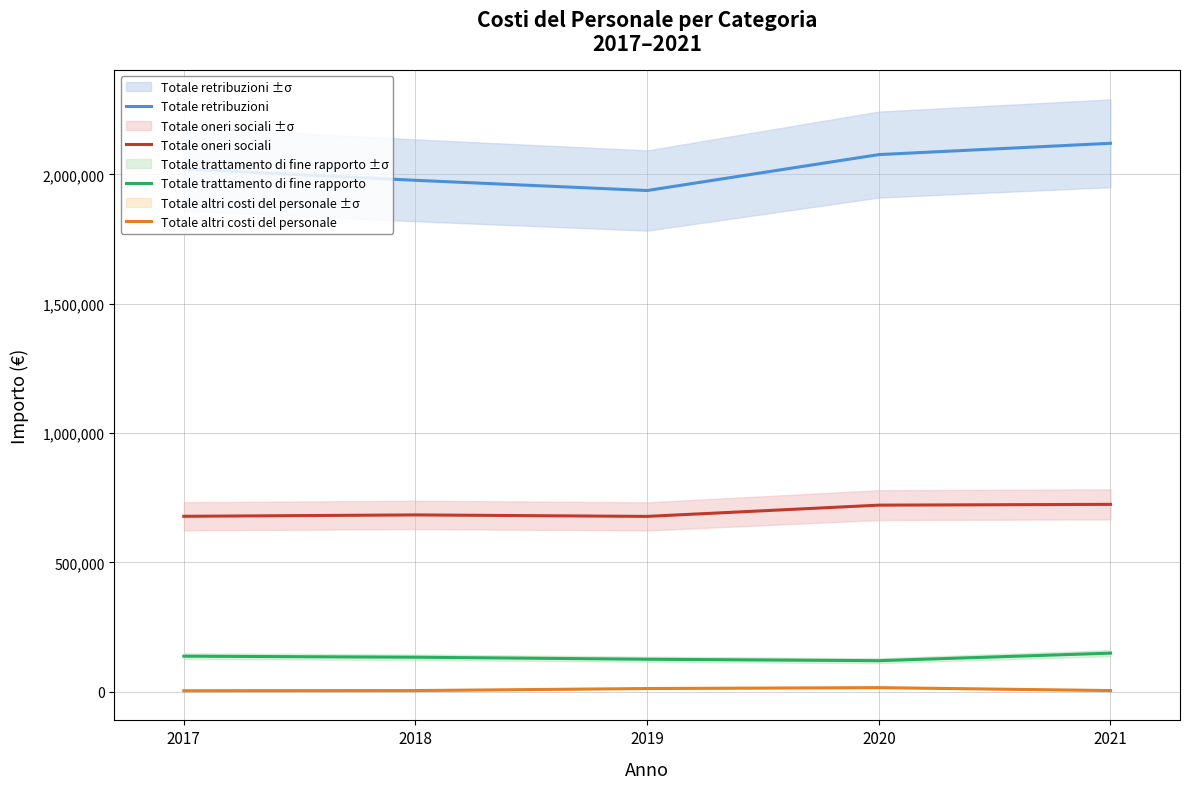

How many data points in Totale oneri sociali are less than 683742?

2